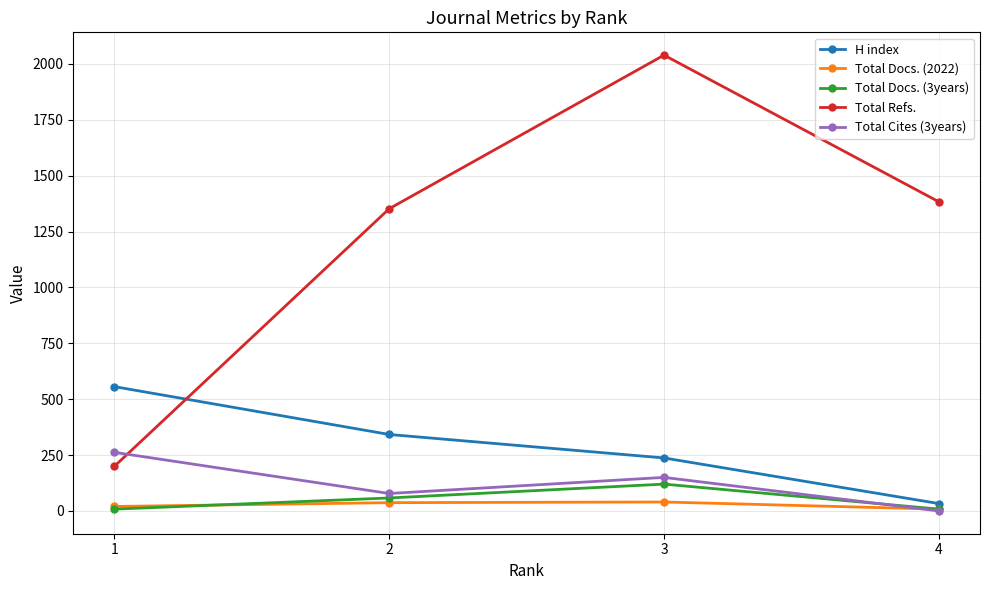

What is the value of the H index point at the 3rd from the left?

237